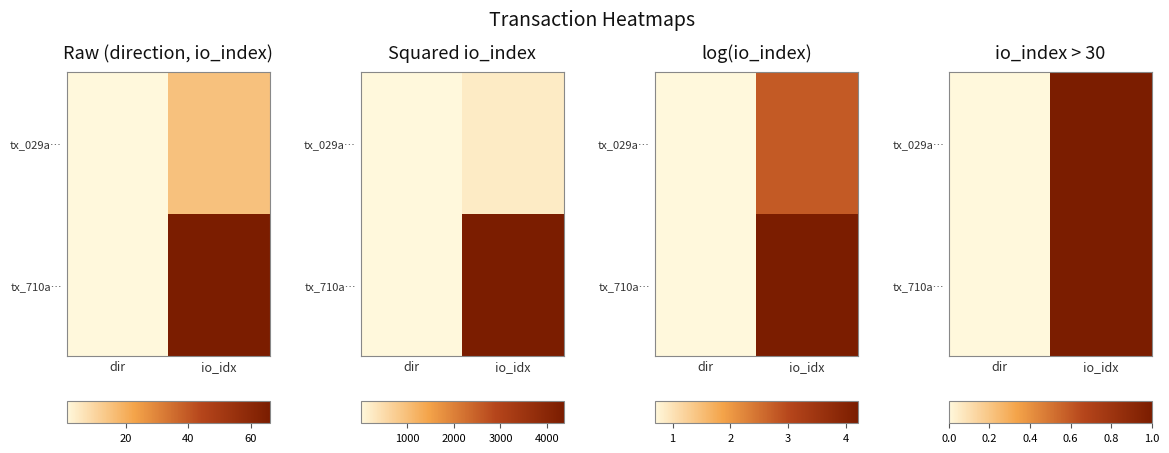

What is the difference between the maximum and minimum values in the tx_710a… series?

1